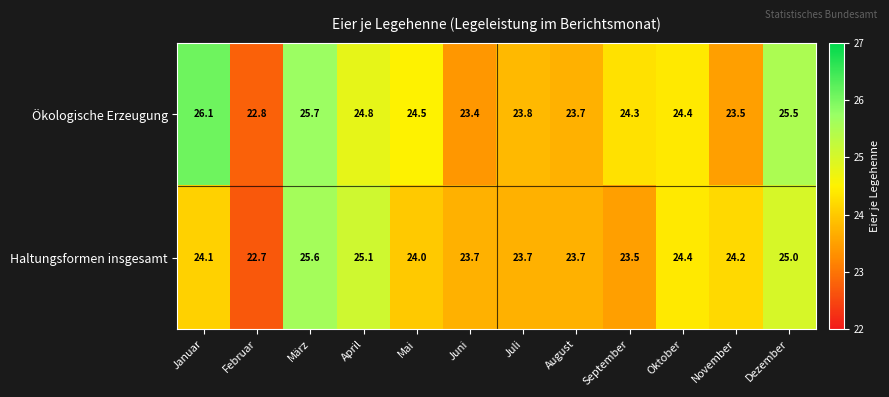

What is the average value of the Ökologische Erzeugung series?

24.4